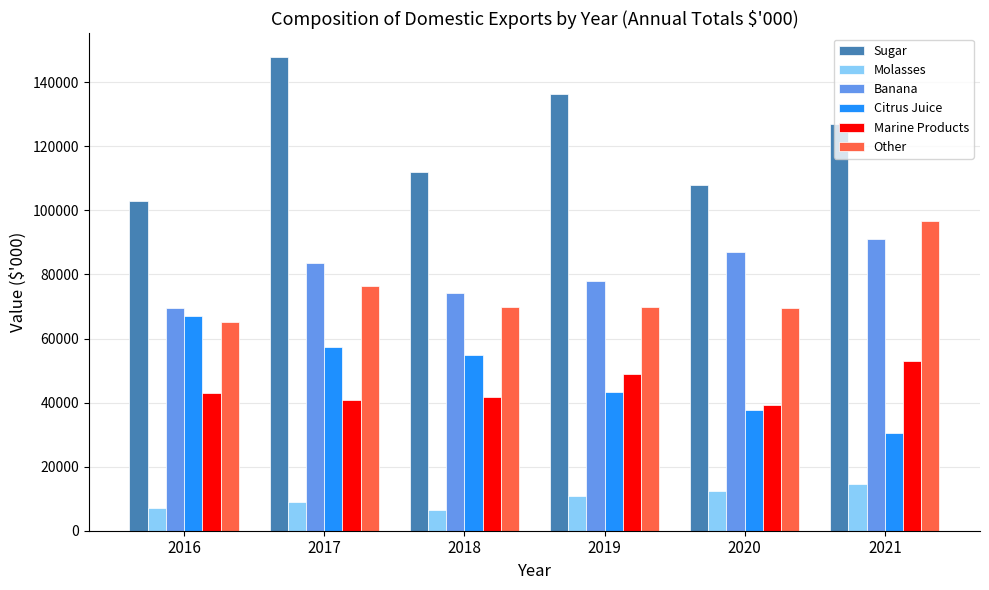

What is the total value across all series at 2021?

412609.5